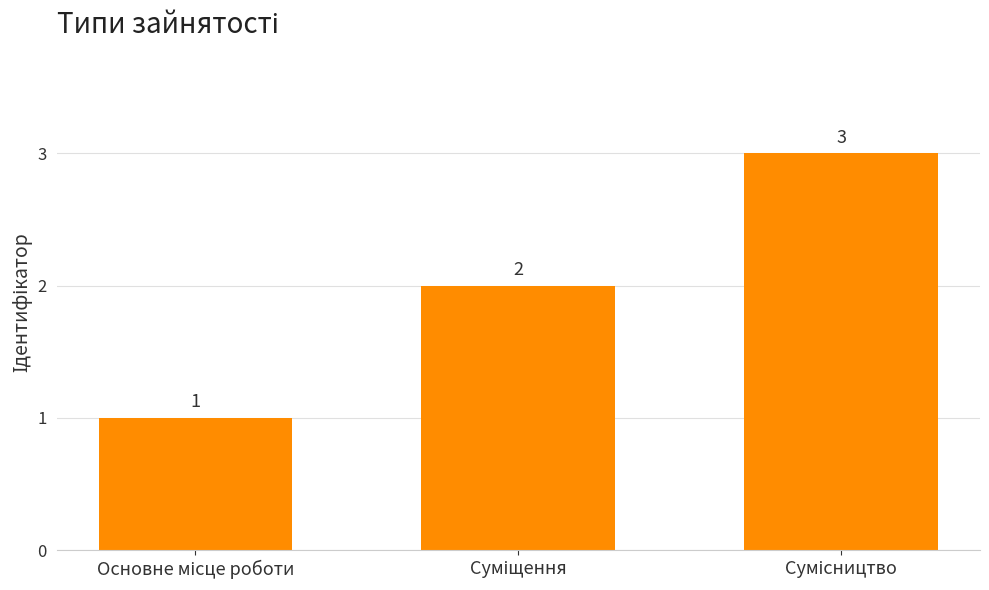

What is the value of the 2nd bar from the left?

2